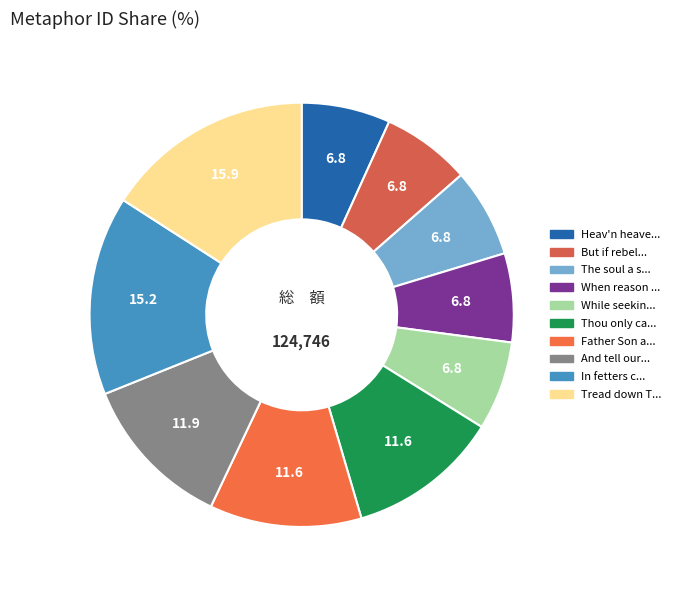

How many segments does this pie chart have?

10